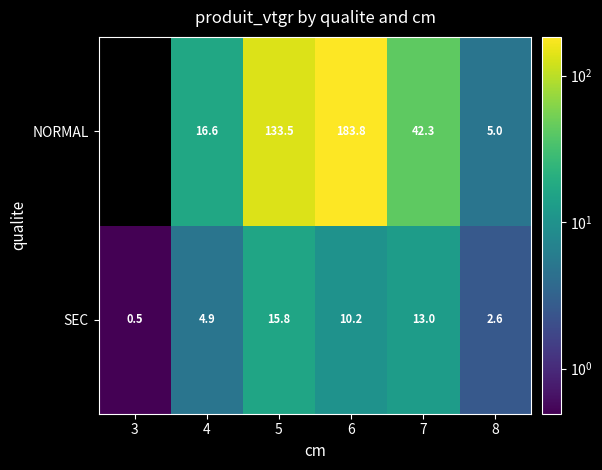

What is the approximate value of SEC at 3?

0.5